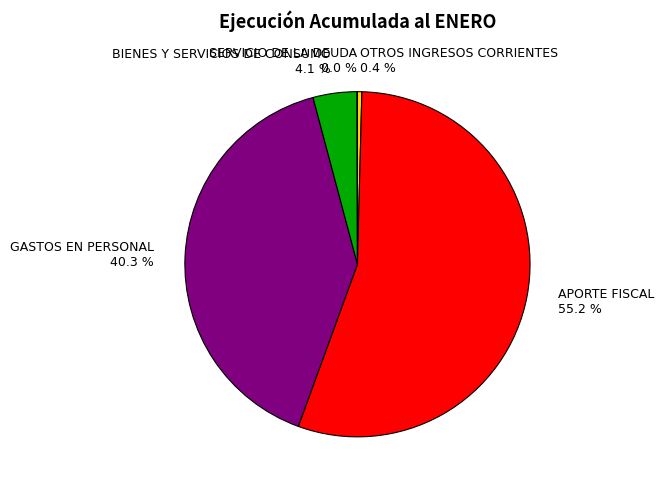

Is the sum of BIENES Y SERVICIOS DE CONSUMO and OTROS INGRESOS CORRIENTES greater than half?

No